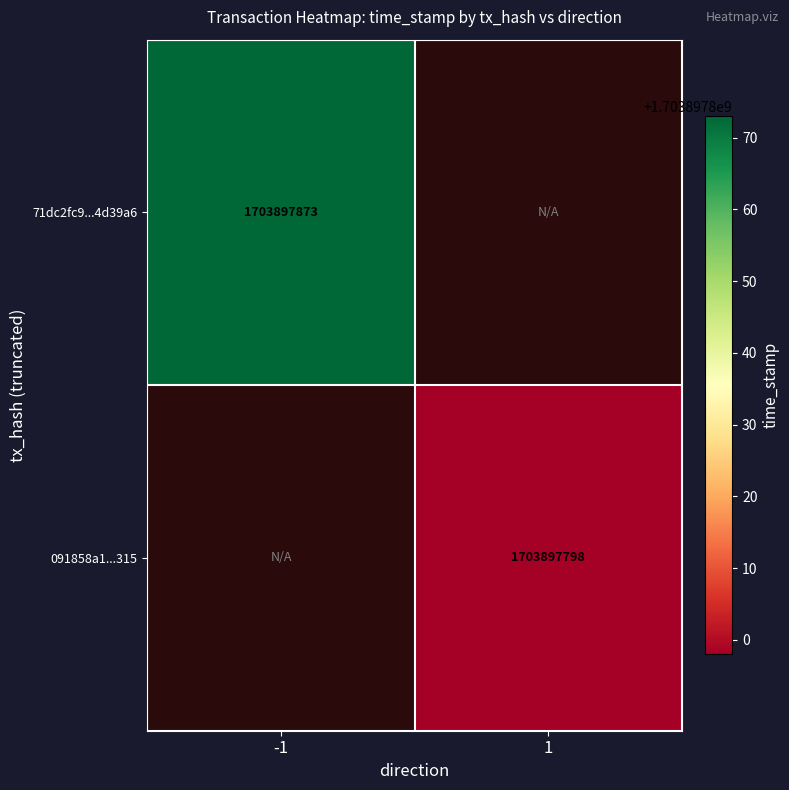

Reading left to right, extract all data points from this chart.

71dc2fc970783a5b9b44e6ed86ad1de114d39a6: 1703897873	0
091858a1d6aa5ea737bda94da98d7f7bfc57315: 0	1703897798